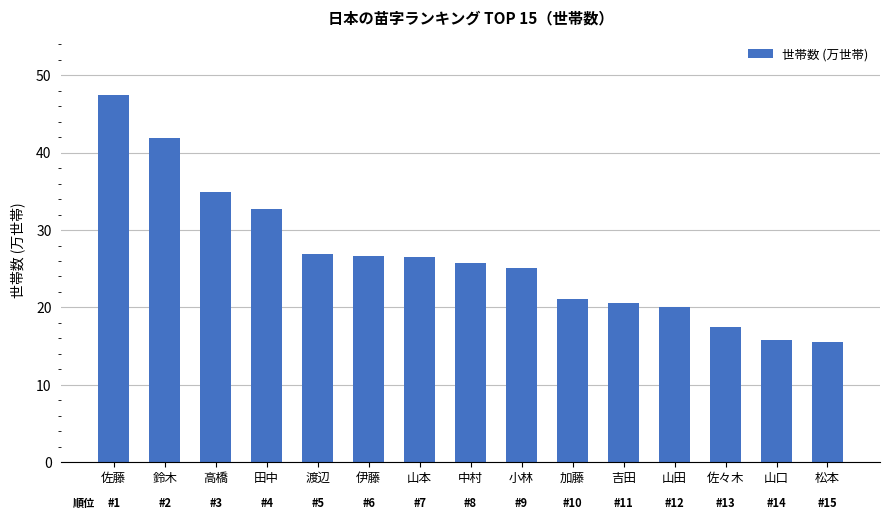

What is the sum of all values?

398.2